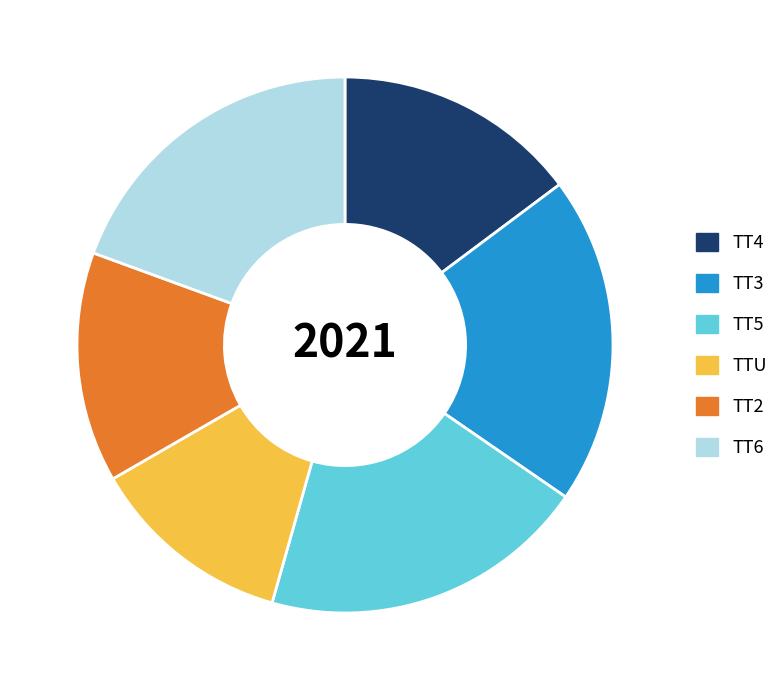

How many segments does this pie chart have?

6